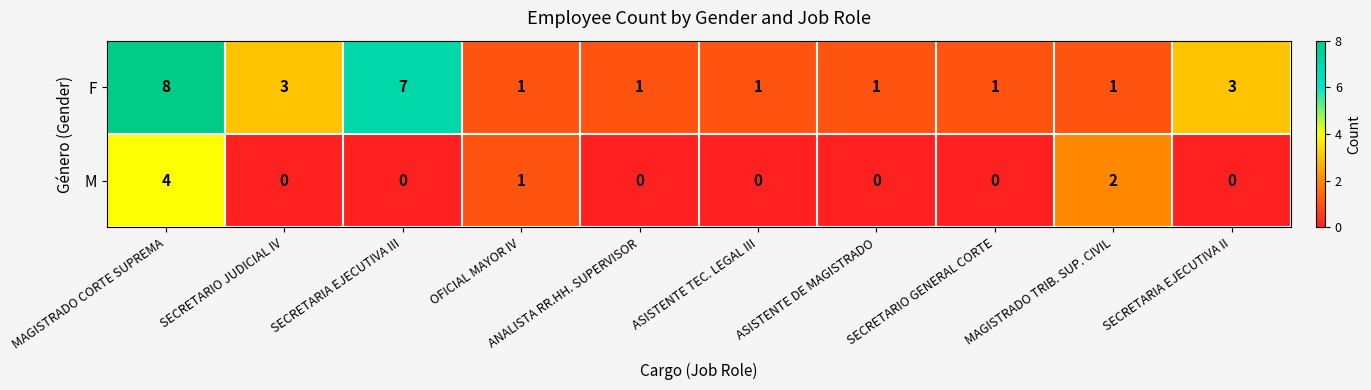

At SECRETARIA EJECUTIVA III, list the series in order from smallest to largest.

M, F